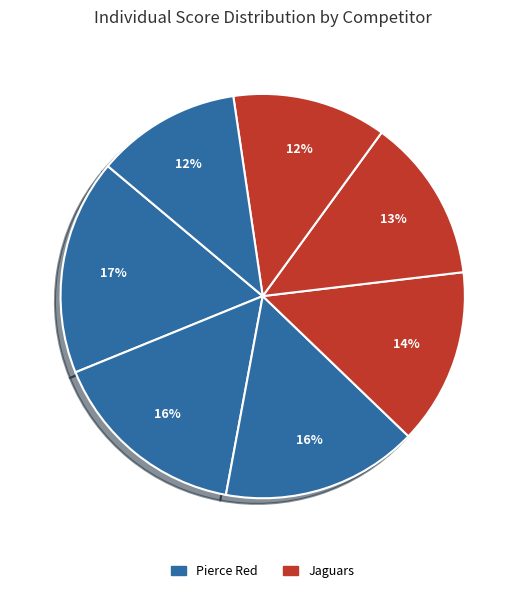

Is there any slice that represents more than half of the pie?

No